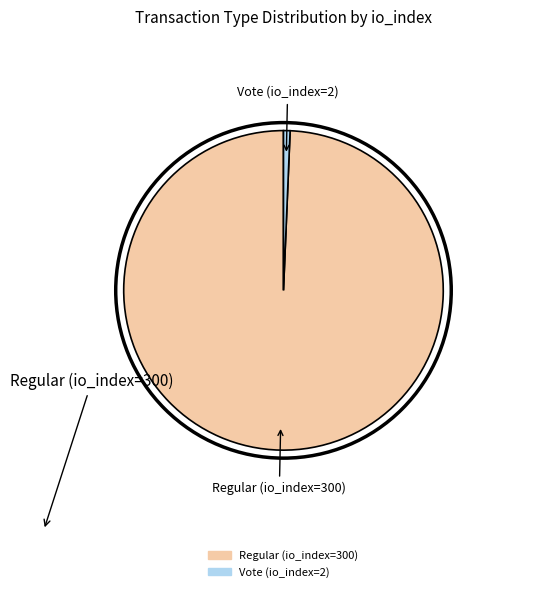

How many segments does this pie chart have?

2